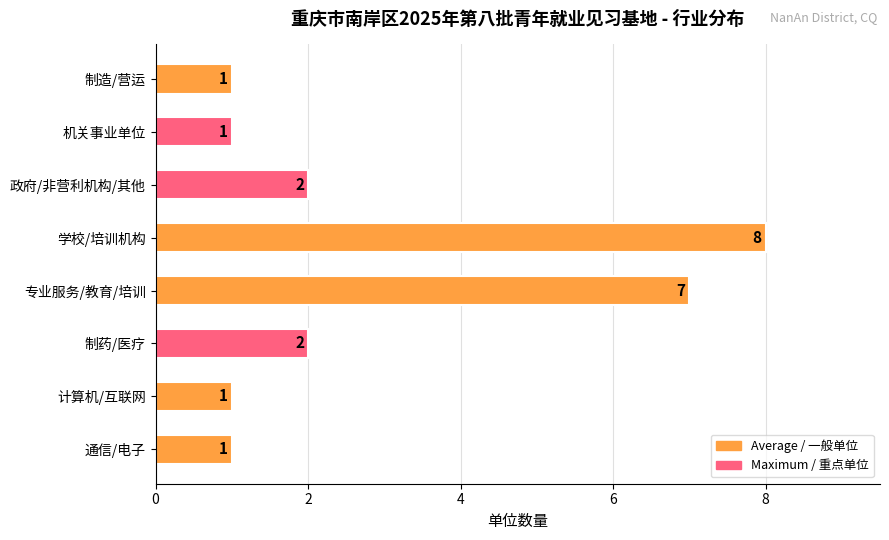

How many data points does each series have?

8